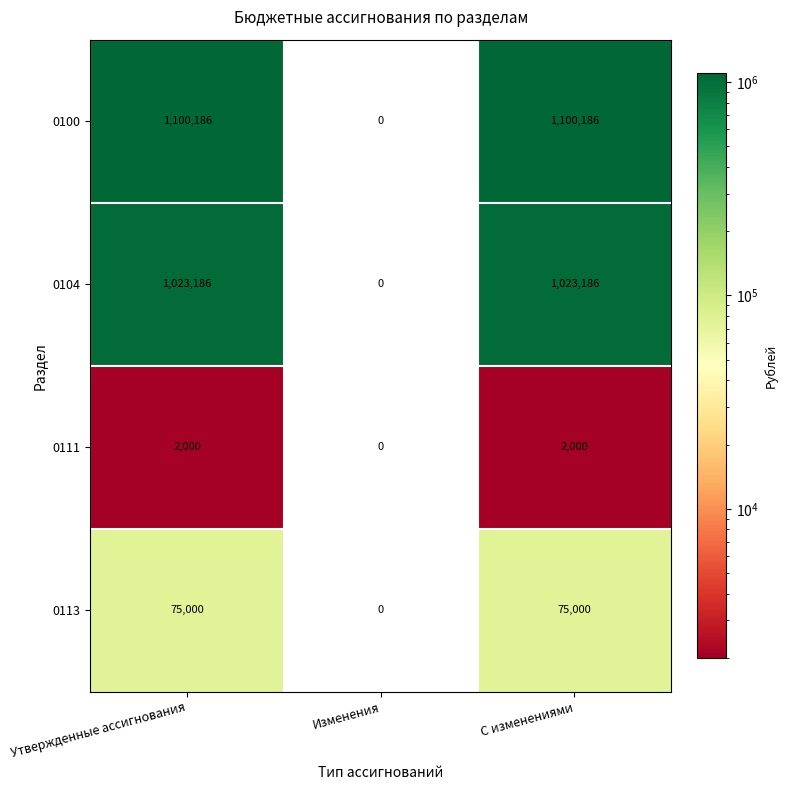

The value of 0100 at Утвержденные ассигнования is 598018. True or false?

False